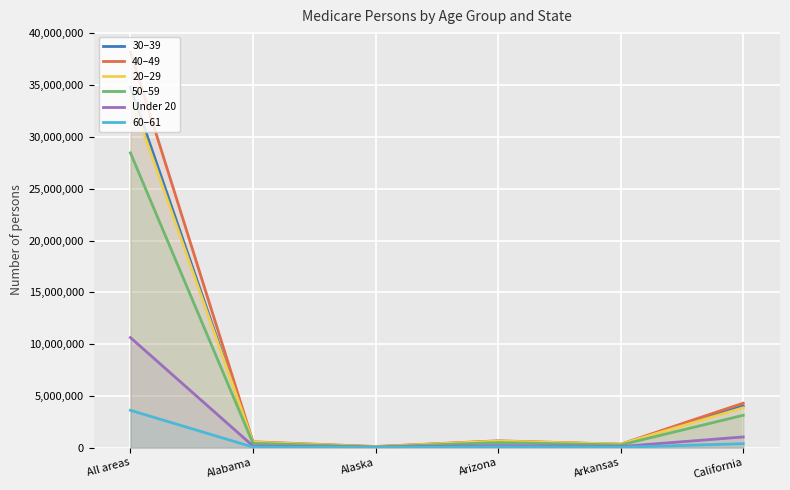

What are all the series names shown in the legend?

30–39, 40–49, 20–29, 50–59, Under 20, 60–61